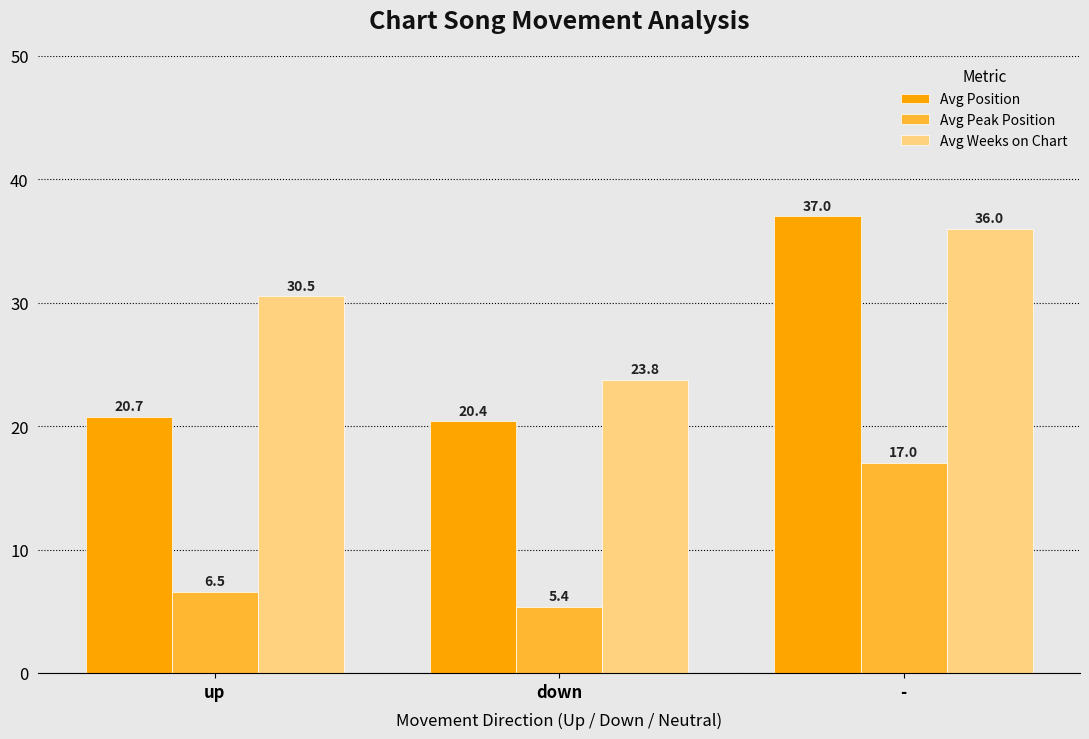

What is the greatest value displayed?

37.0